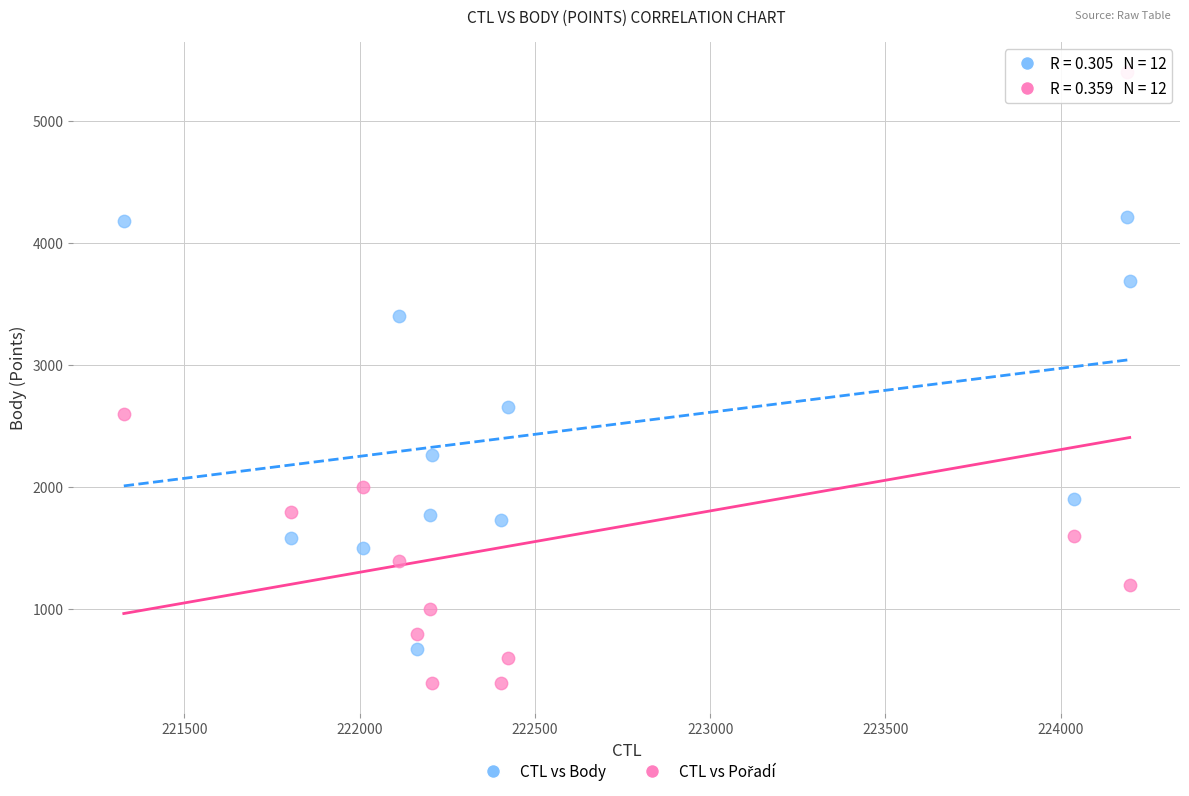

Across all series, what Y value is closest to 2900?

2661